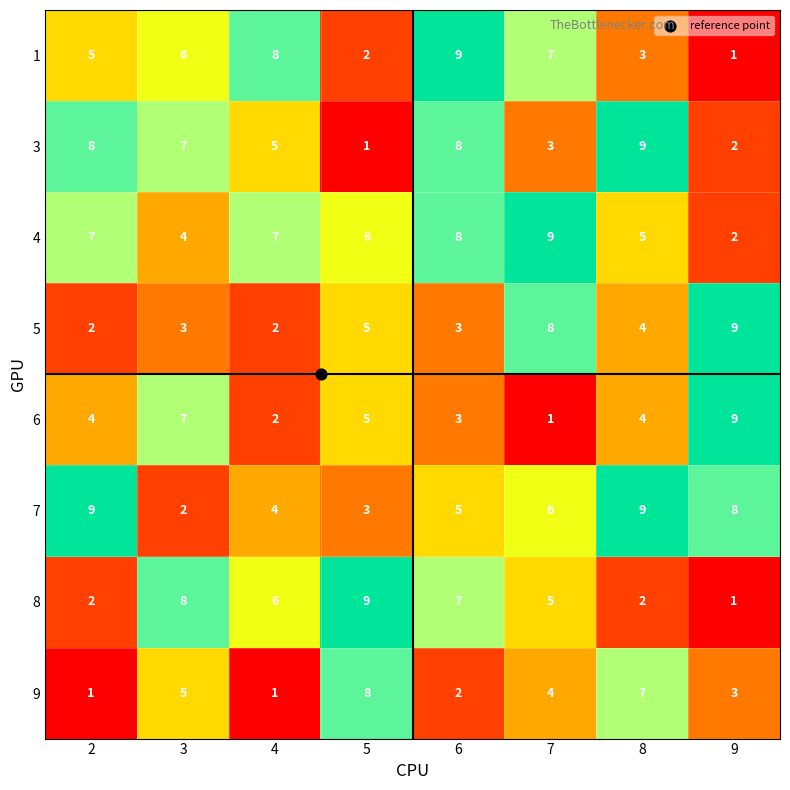

Rank the series at 7 from highest to lowest value.

4, 5, 1, 7, 8, 9, 3, 6